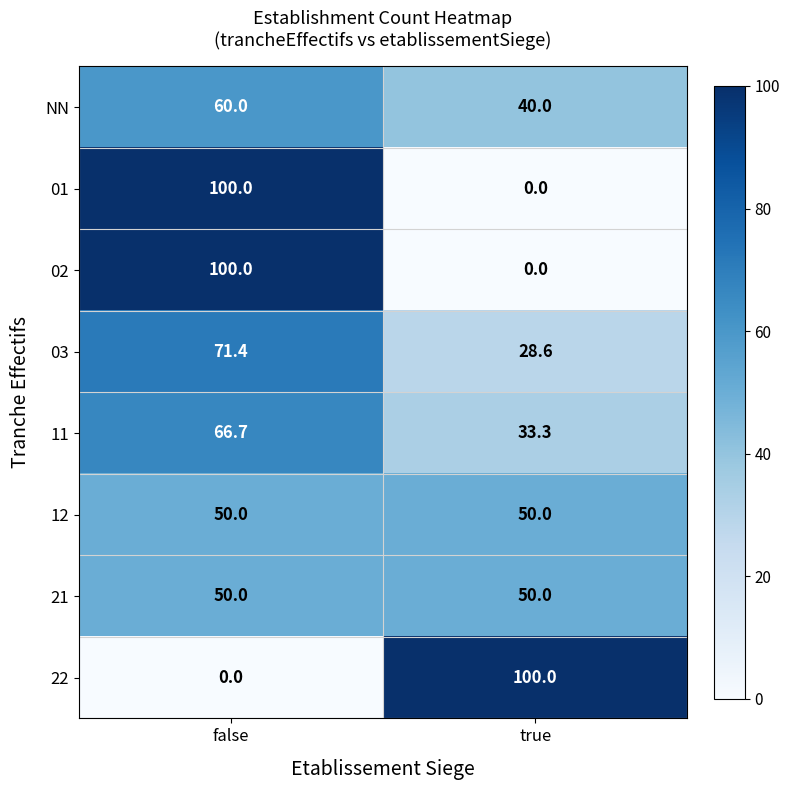

At which category is the sum across all series the highest?

false